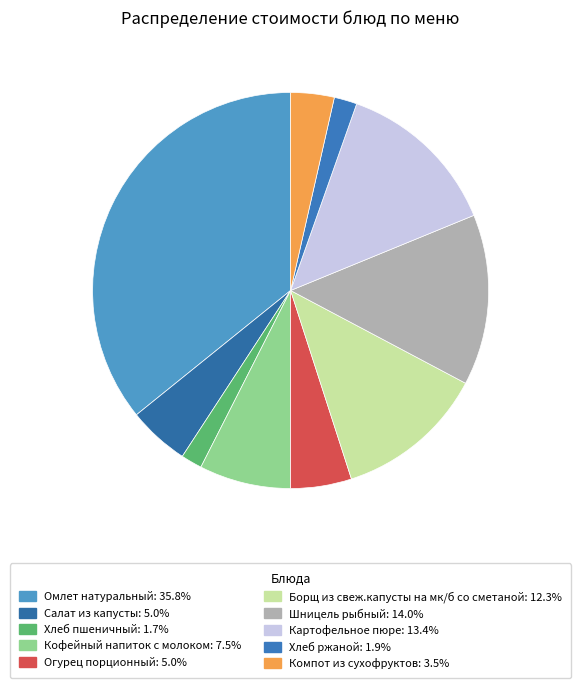

How many slices are in this pie chart?

10